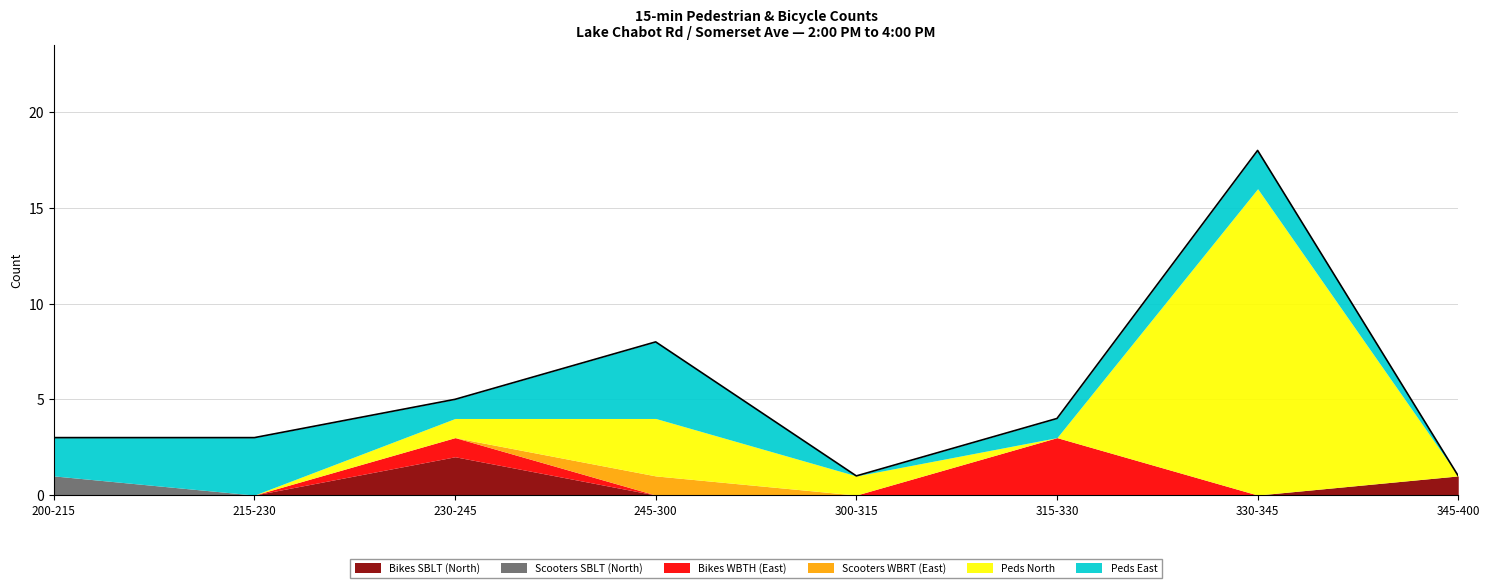

Between 200-215 and 300-315, which series saw the biggest shift?

Peds East